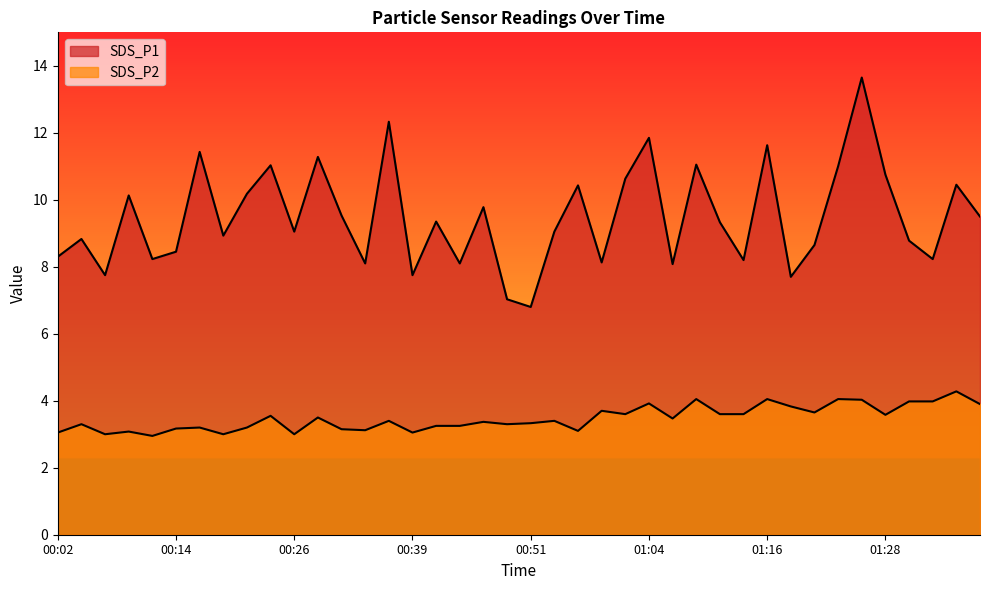

How many lines are shown in the chart?

2